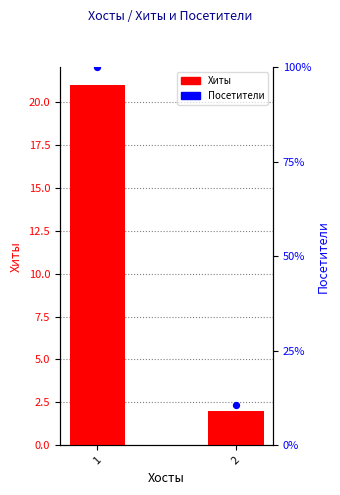

Which series reaches the maximum Y coordinate?

Посетители (% в выборке)